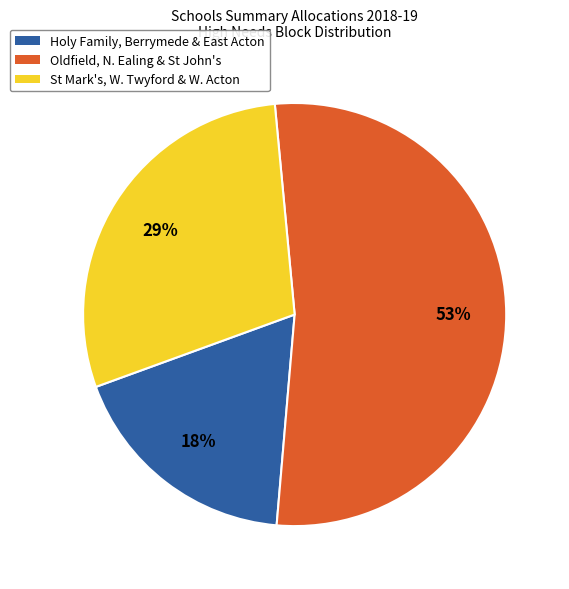

To the nearest percent, what is the difference between the largest and smallest slice percentages?

35%